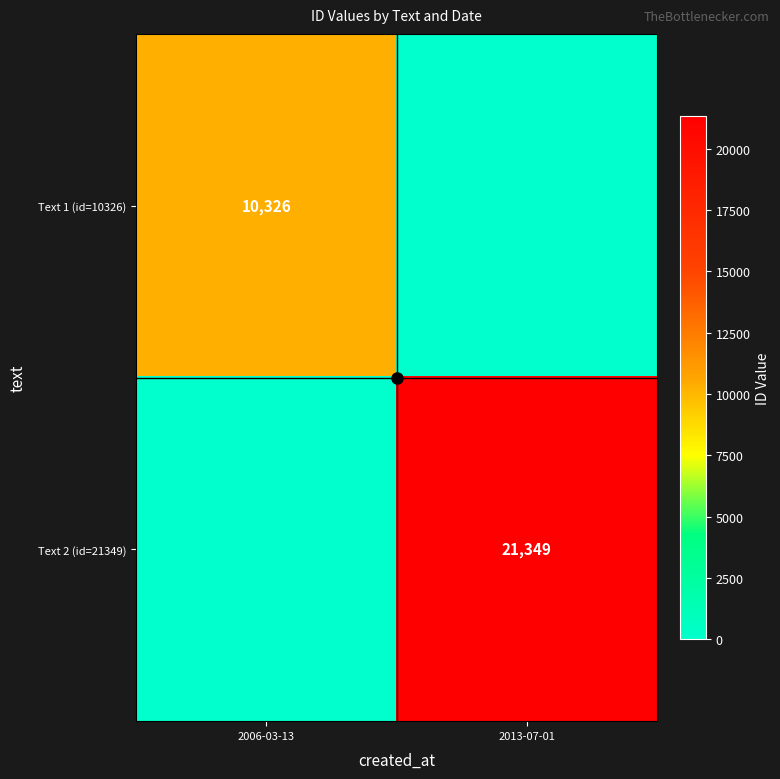

The Text 1 (id=10326) series shows 10326 at 2006-03-13. True or false?

True